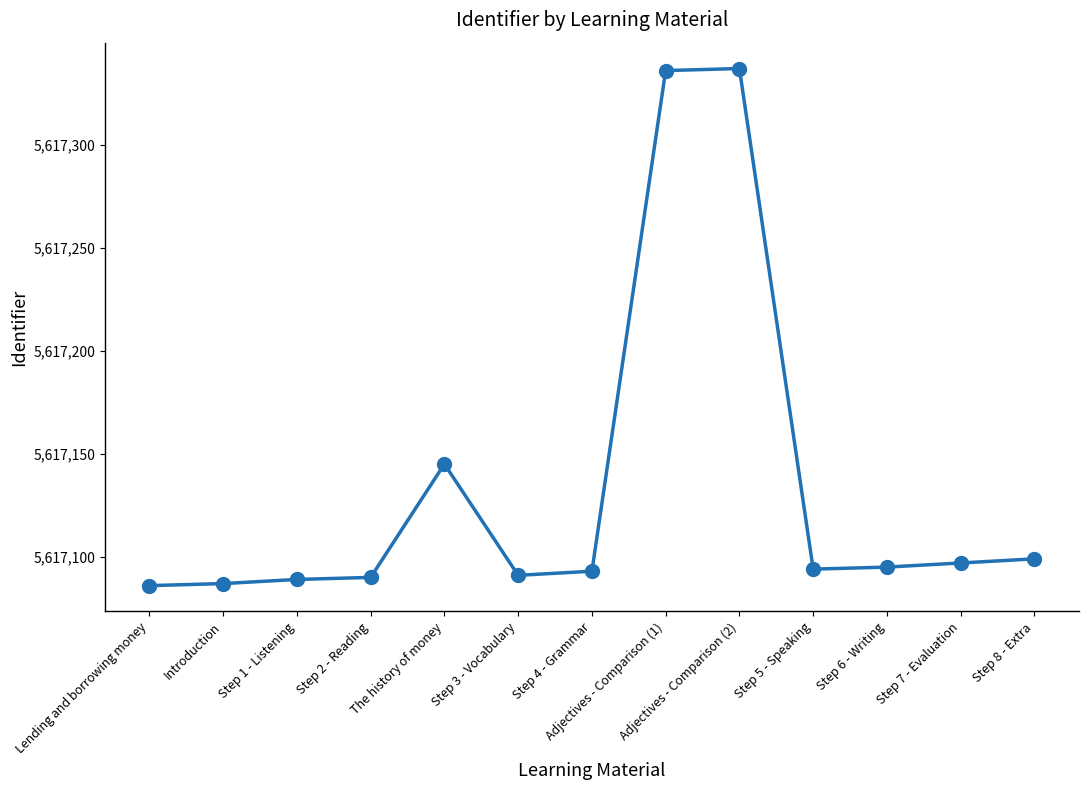

What is the maximum value shown in the chart?

5617337